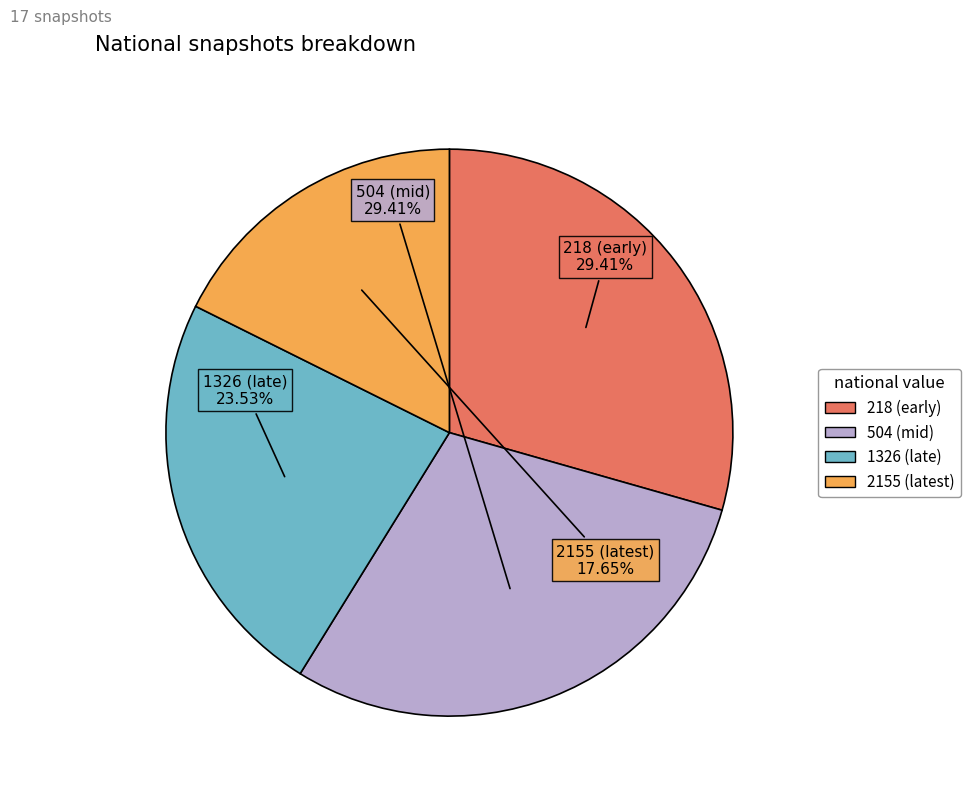

What is the smallest slice in the pie chart?

2155 (latest)